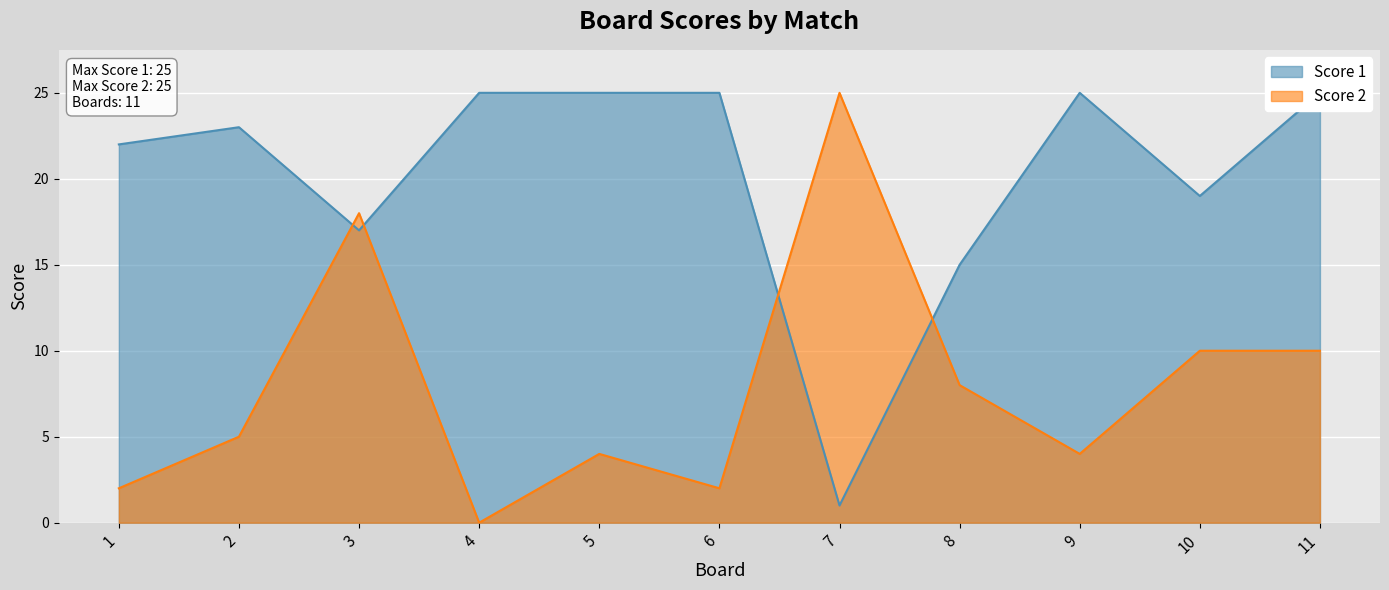

At 6, list the series in order from largest to smallest.

Score 1, Score 2